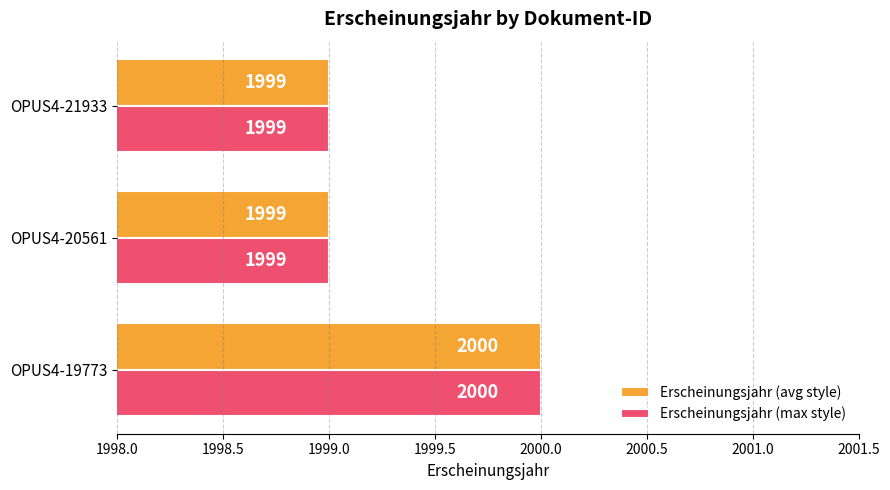

How many series are shown in this chart?

2